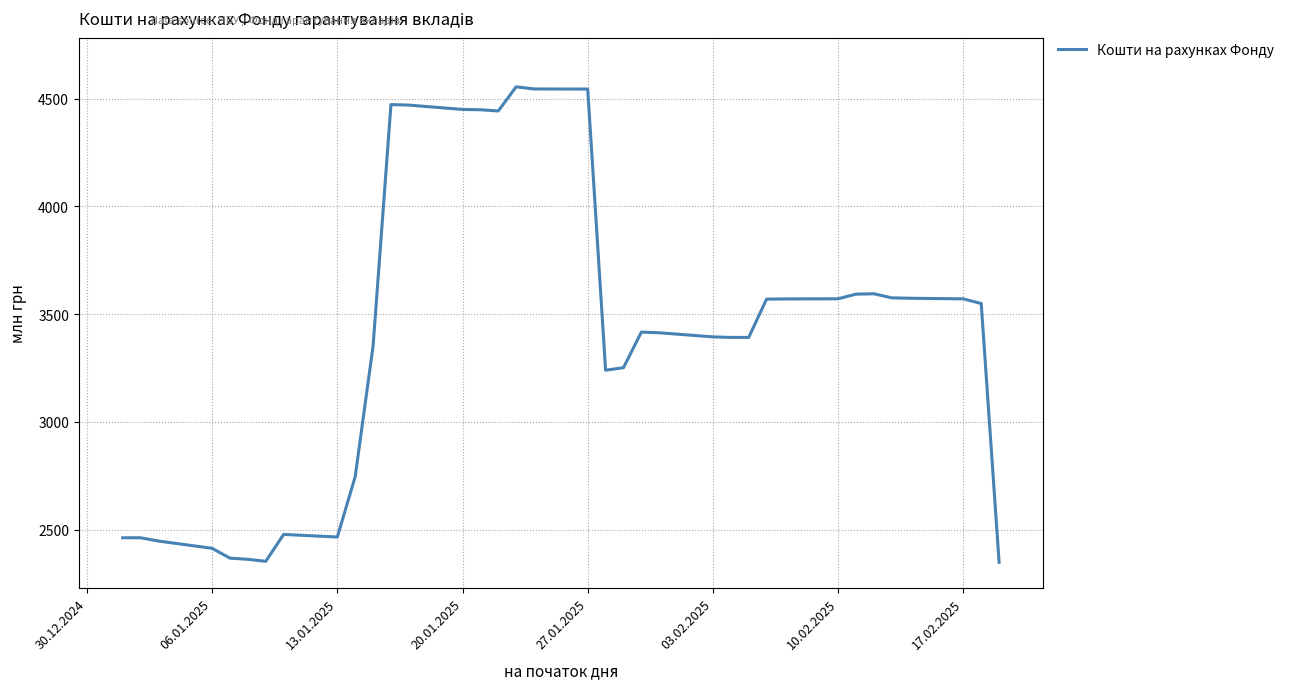

What is the greatest value displayed?

4554.3